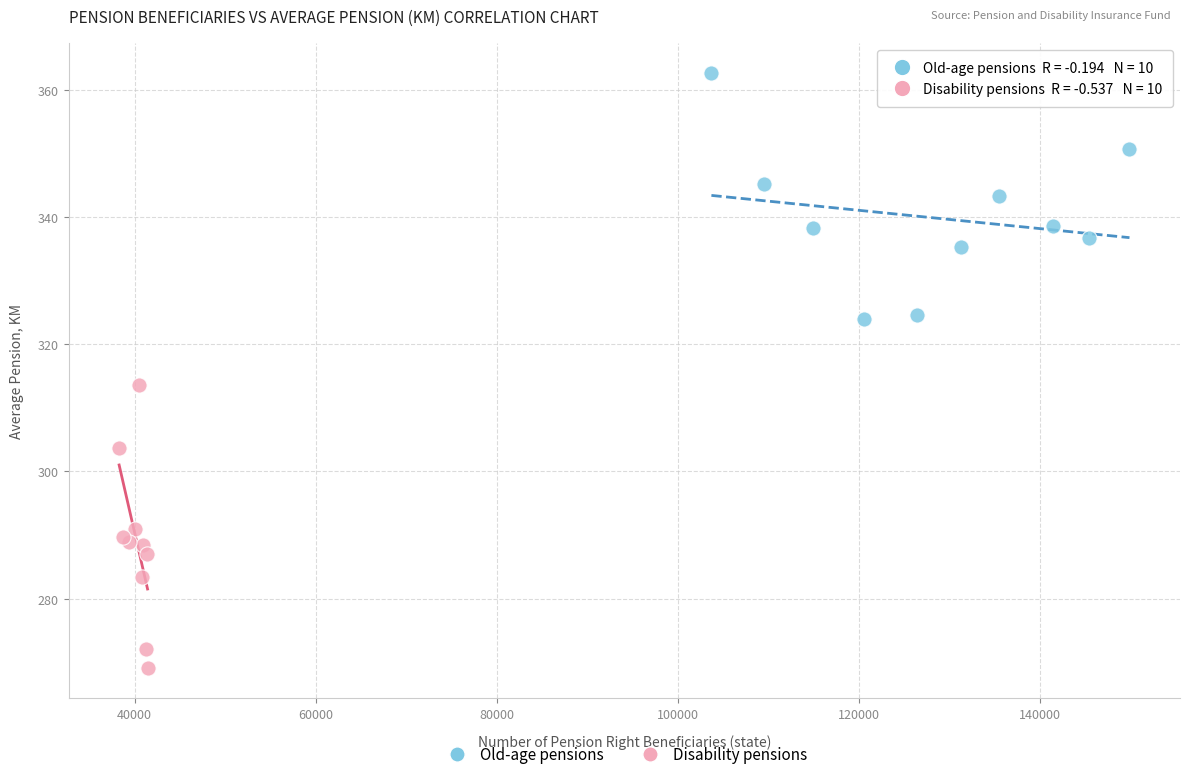

Which series reaches the maximum Y coordinate?

Old-age pensions